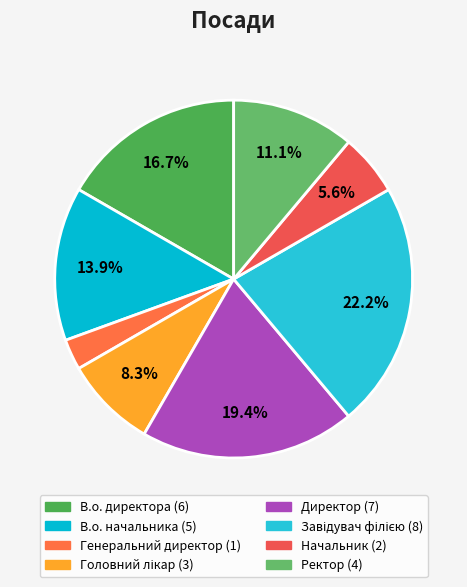

Count the number of slices in the pie.

8